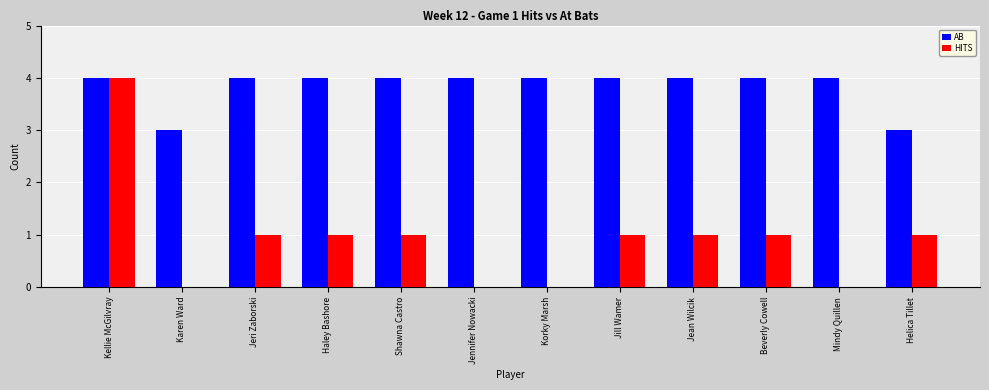

What is the spread (max minus min) of values at Helica Tillet?

2